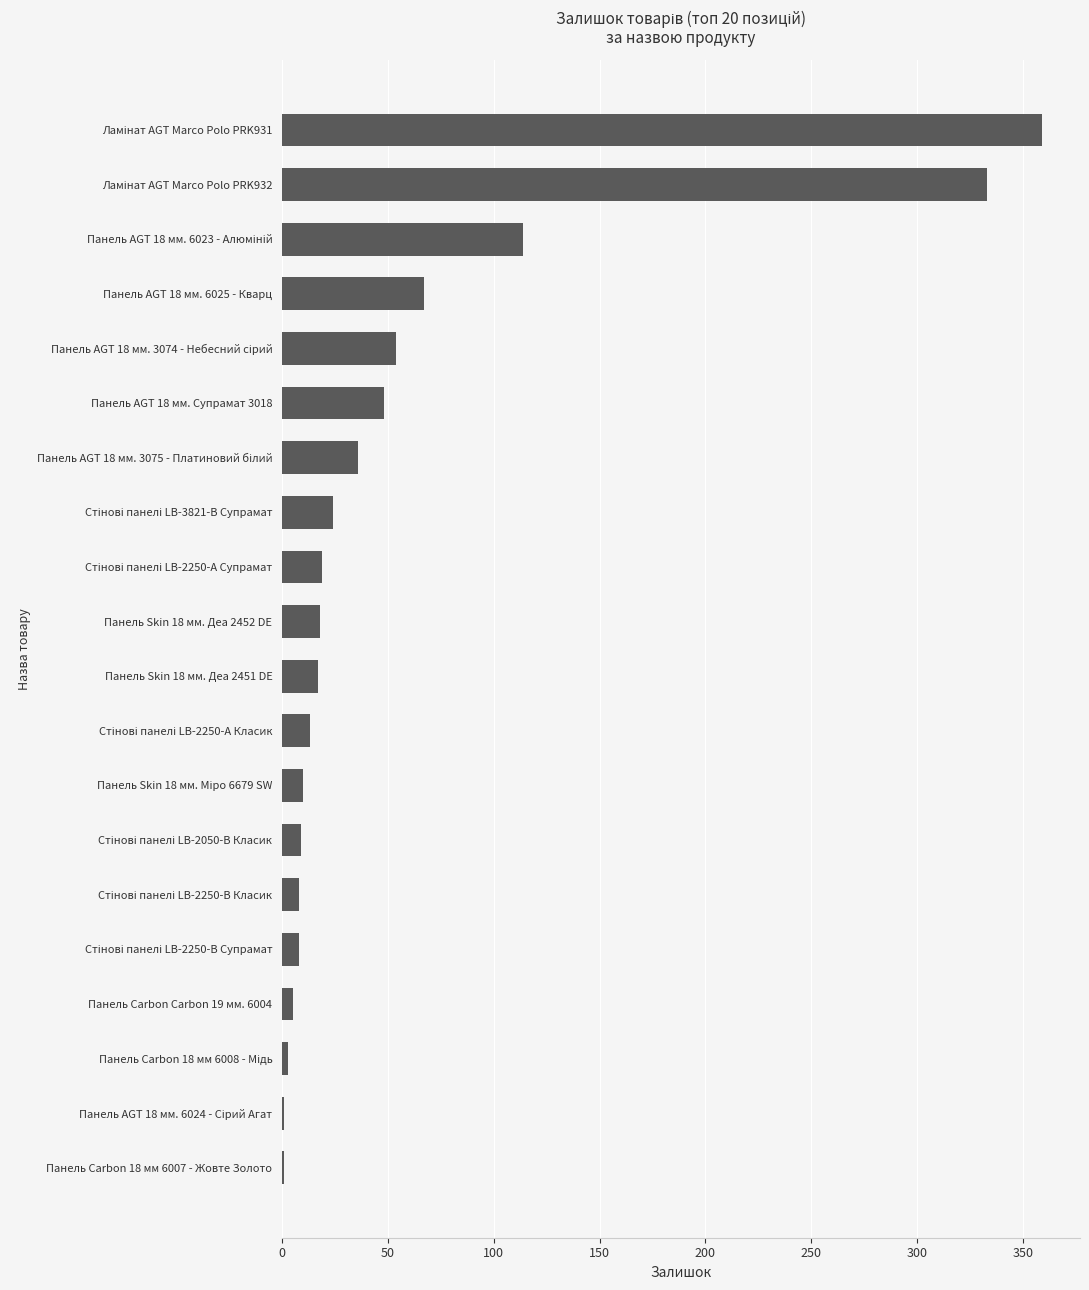

What is the sum of all values?

1147